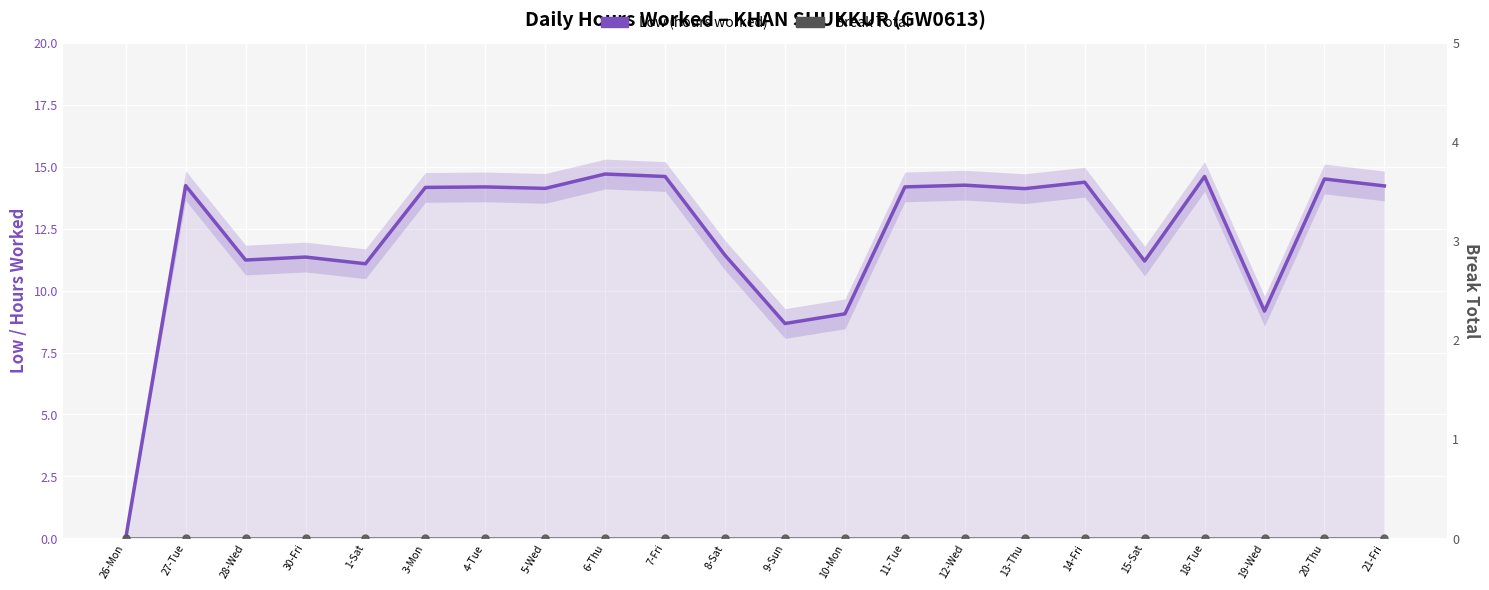

Which series changed the most between 9-Sun and 15-Sat?

Low (hours worked)